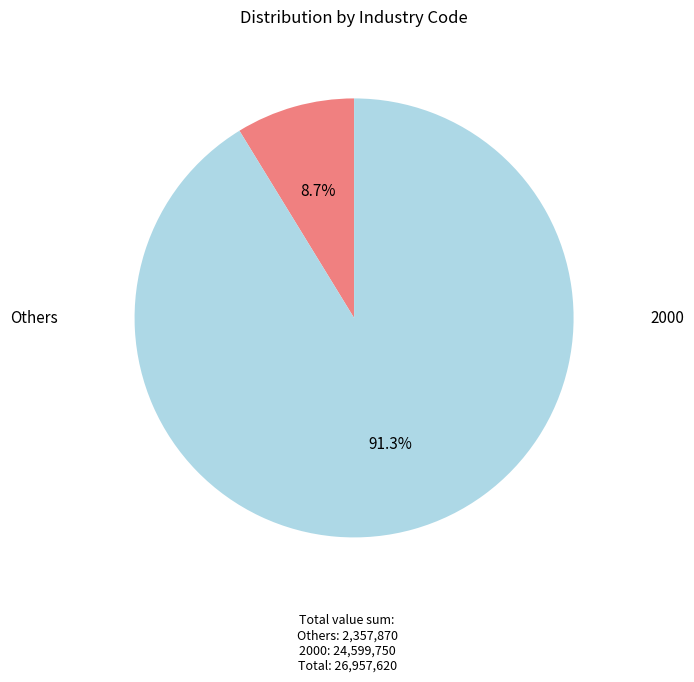

Is there any slice that represents more than half of the pie?

Yes